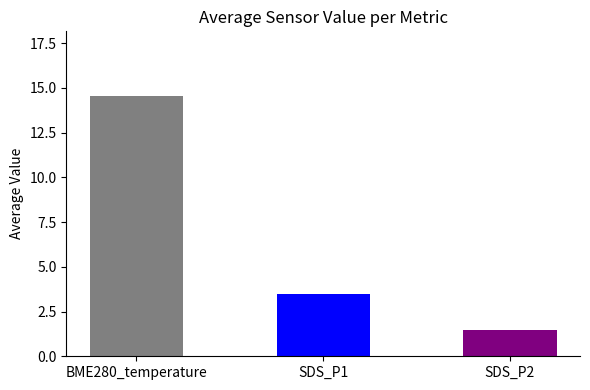

At which category does the chart reach its peak across all series?

BME280_temperature